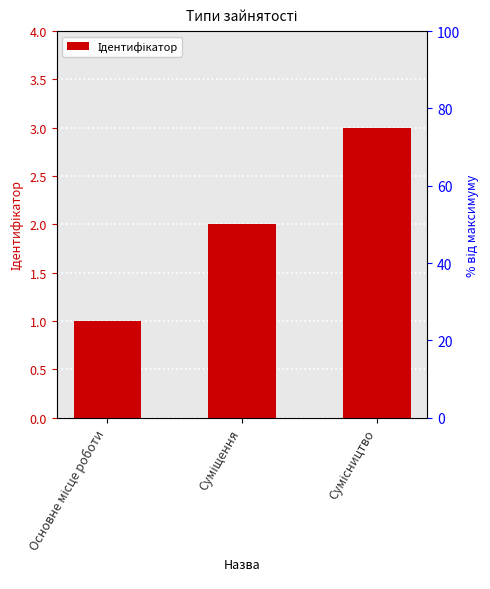

What value does the data have at Суміщення?

2